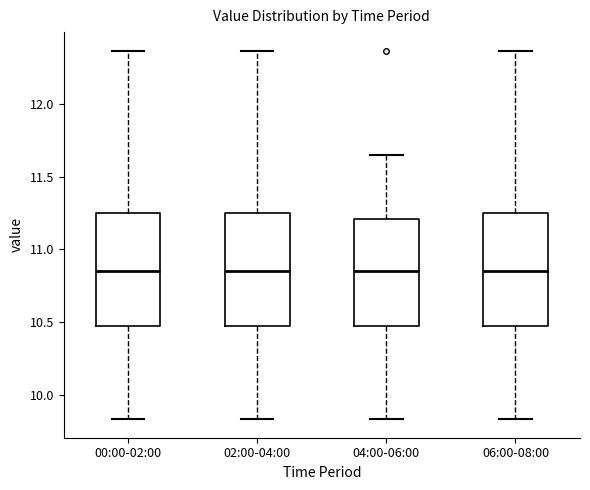

Where is the lower edge of the box for 02:00-04:00 on the y-axis? The values are not printed on the chart, so give them approximately, as read against the axis.

10.50